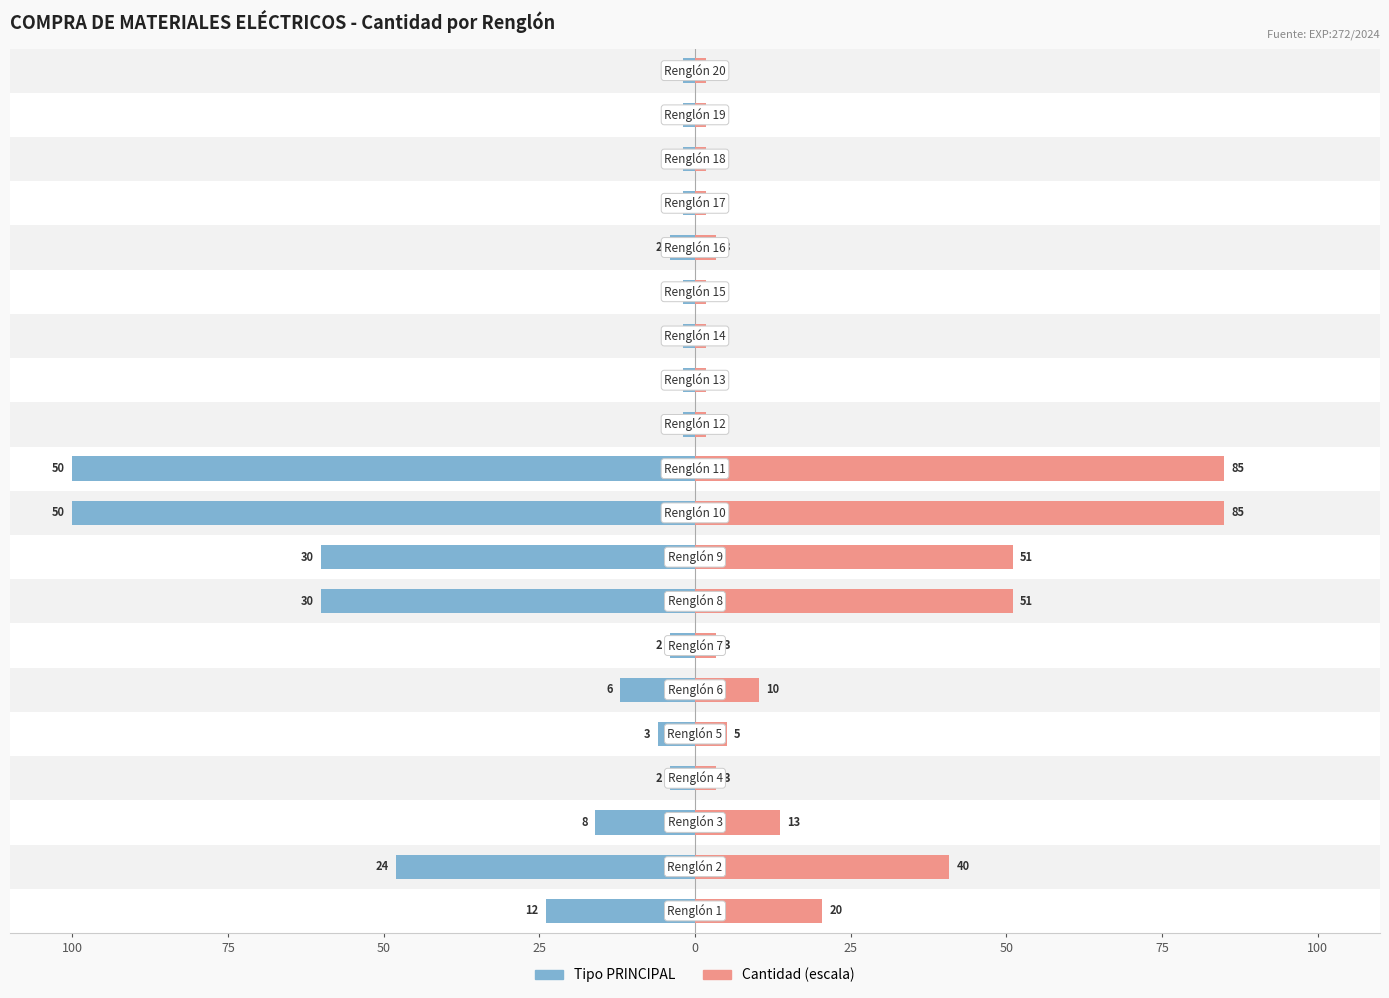

At which category is the sum across all series the highest?

11